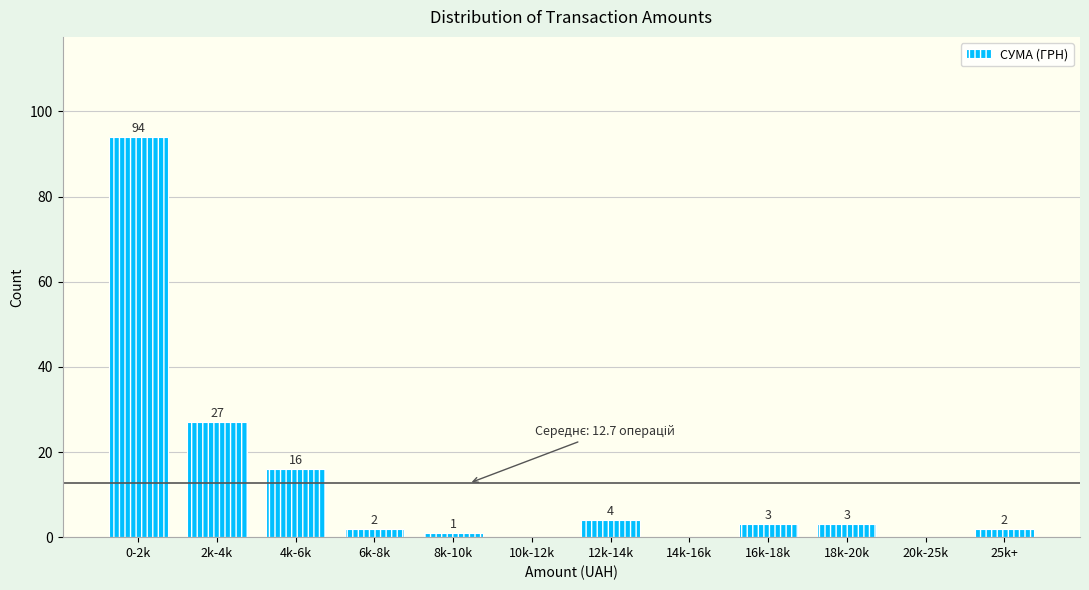

Reading right to left, list all the values displayed in this chart.

25k+=2	20k-25k=0	18k-20k=3	16k-18k=3	14k-16k=0	12k-14k=4	10k-12k=0	8k-10k=1	6k-8k=2	4k-6k=16	2k-4k=27	0-2k=94